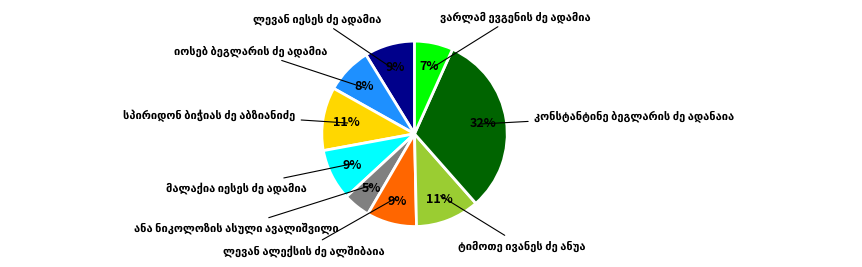

To the nearest percent, what is the difference between the largest and smallest slice percentages?

27%